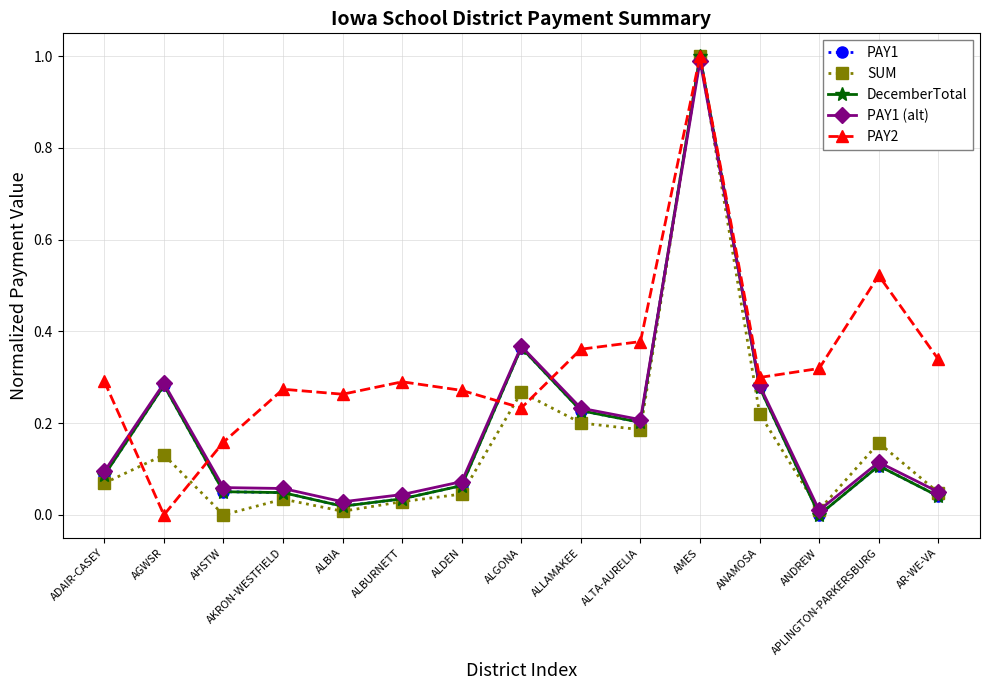

Is this an area chart (filled region under the line)?

No